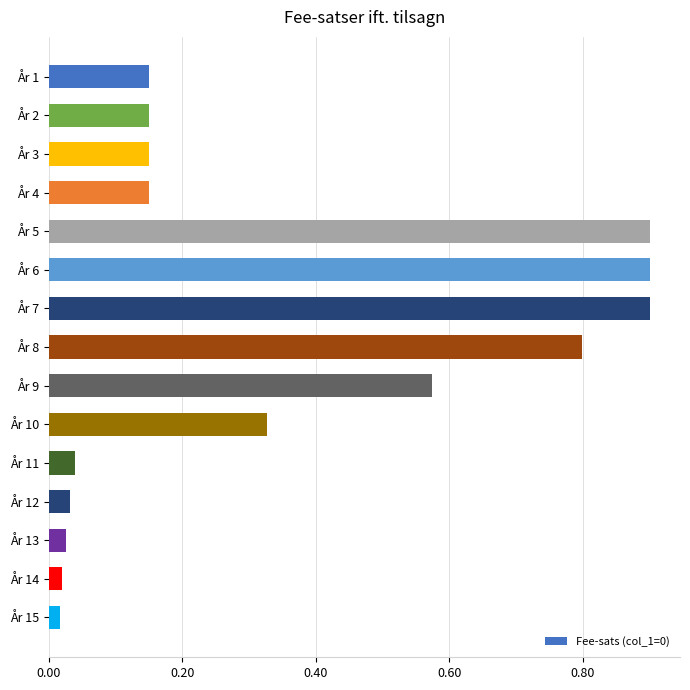

Is it true that the value at År 7 is 0.9?

True